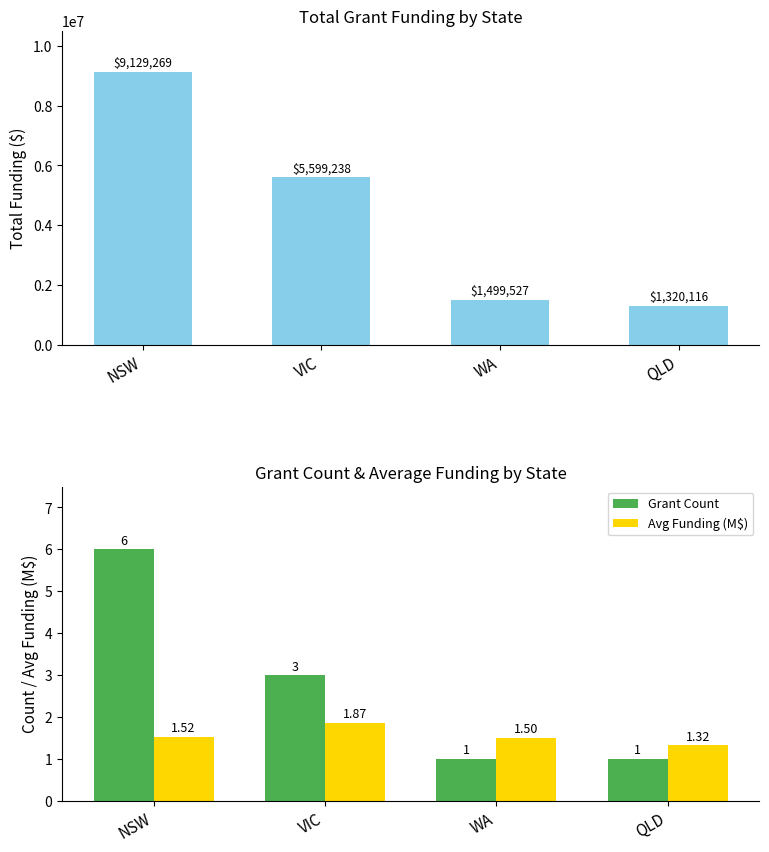

Which has a higher value, QLD or WA?

WA